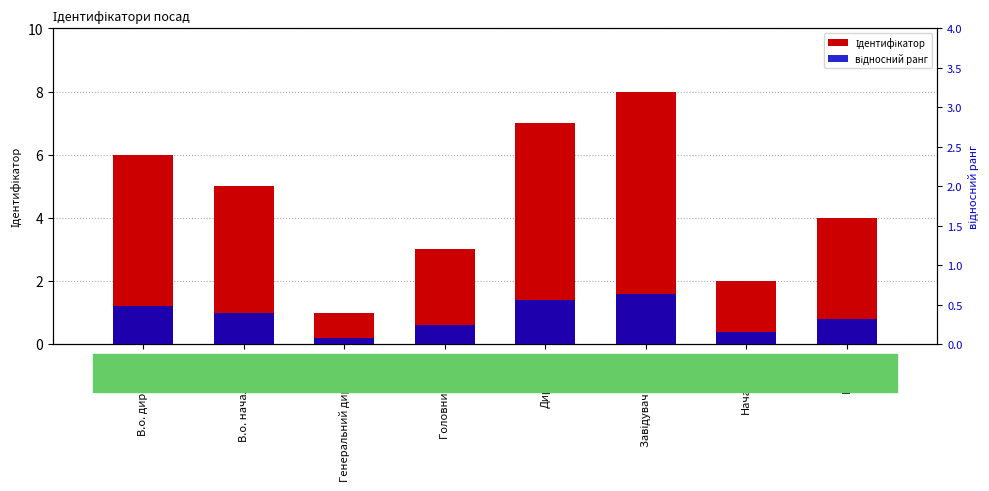

Between Директор and Завідувач філією, which series saw the biggest shift?

Ідентифікатор